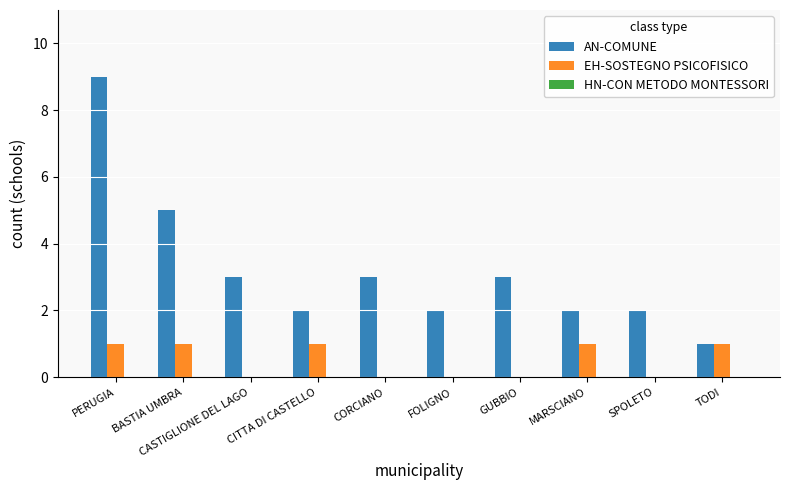

What is the sum of all EH-SOSTEGNO PSICOFISICO values?

5